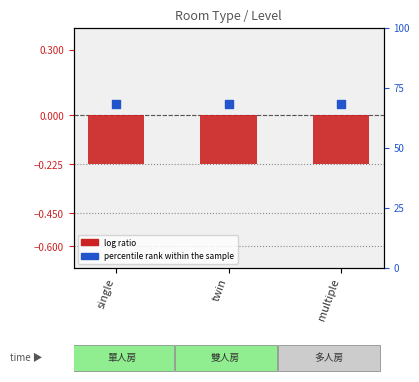

Which series has the largest Y range (max minus min)?

log ratio